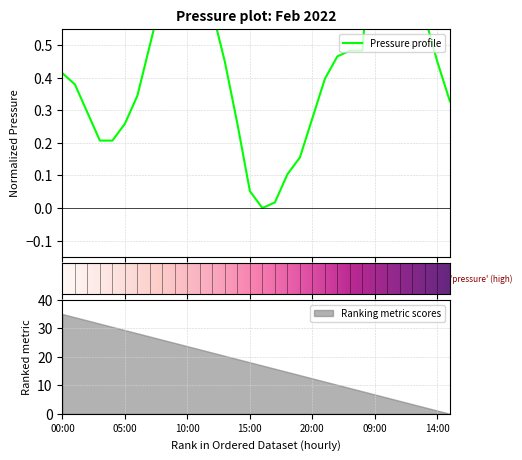

What is the maximum value for Ranking metric scores?

35.0